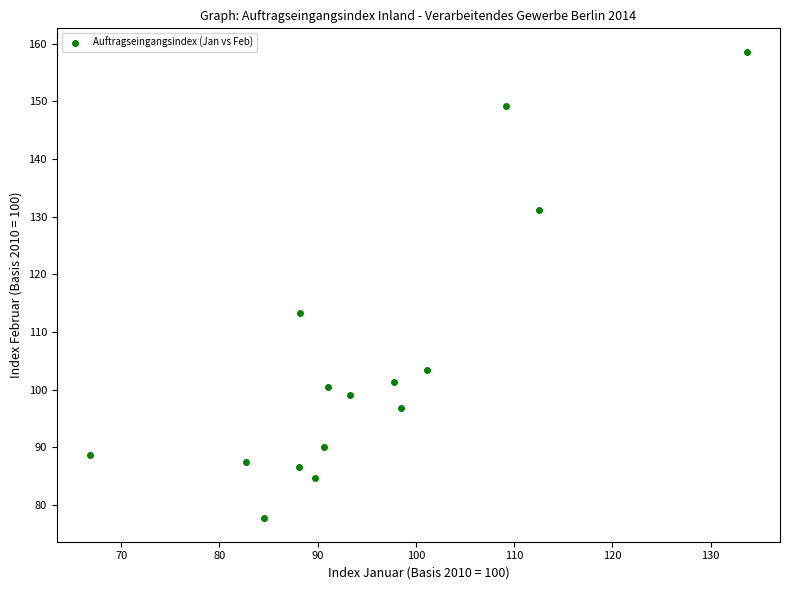

What Y value in the scatter plot is closest to 118?

113.3